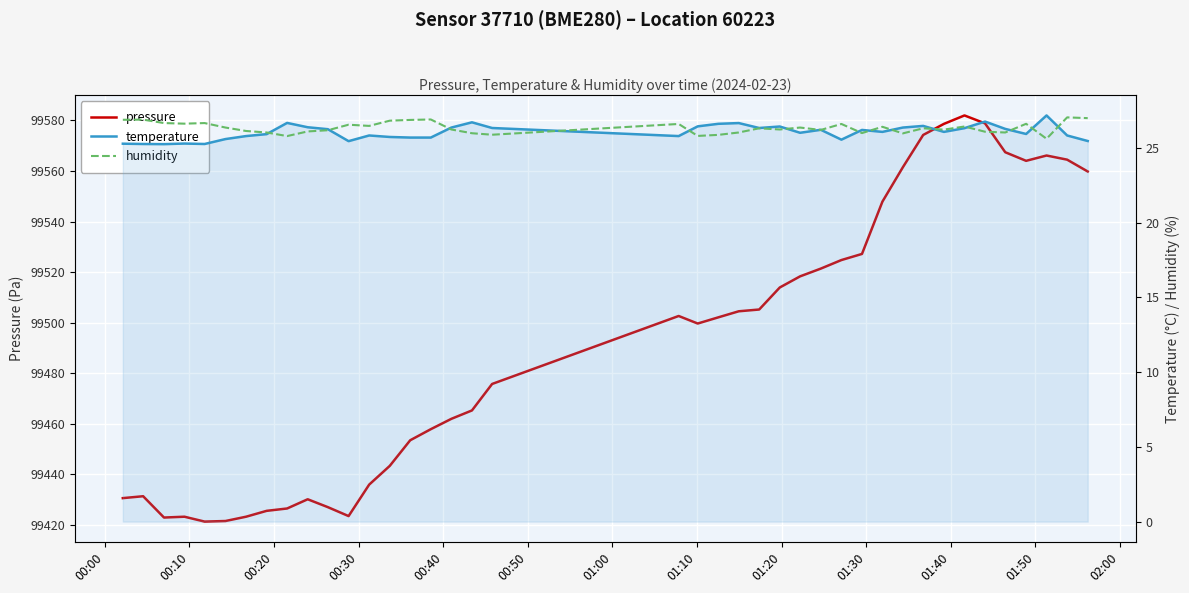

Where does the humidity series first go above 26?

00:00